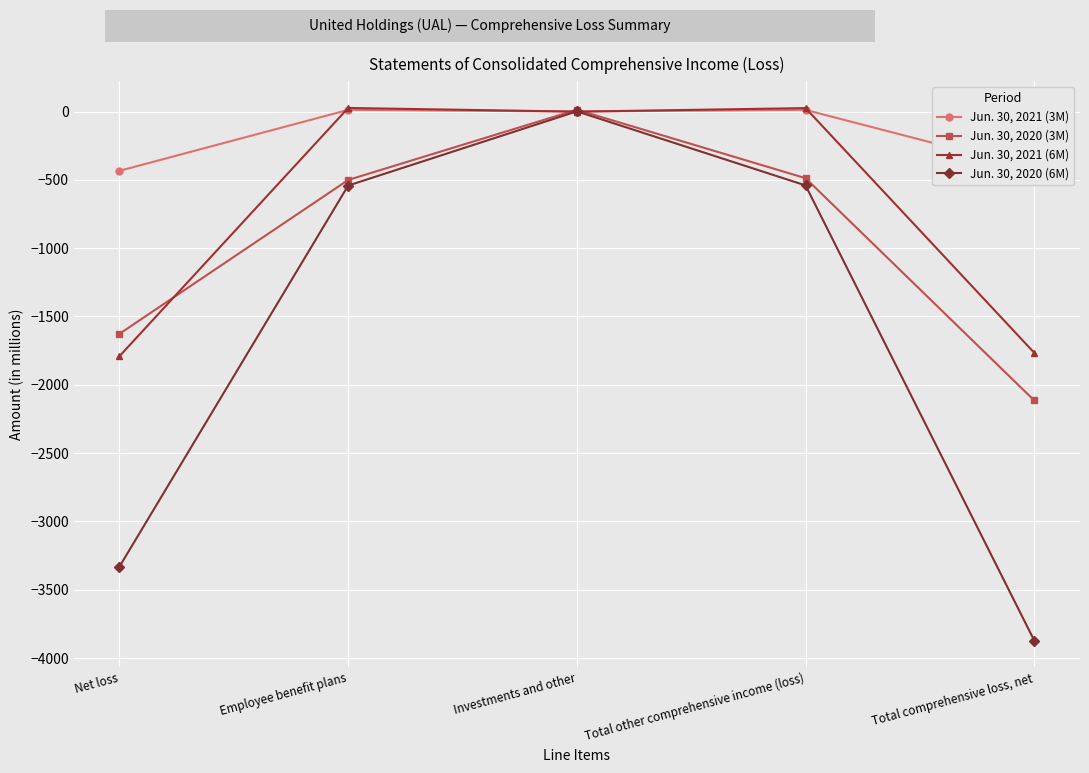

What is the highest value of the Jun. 30, 2020 (6M) series?

1